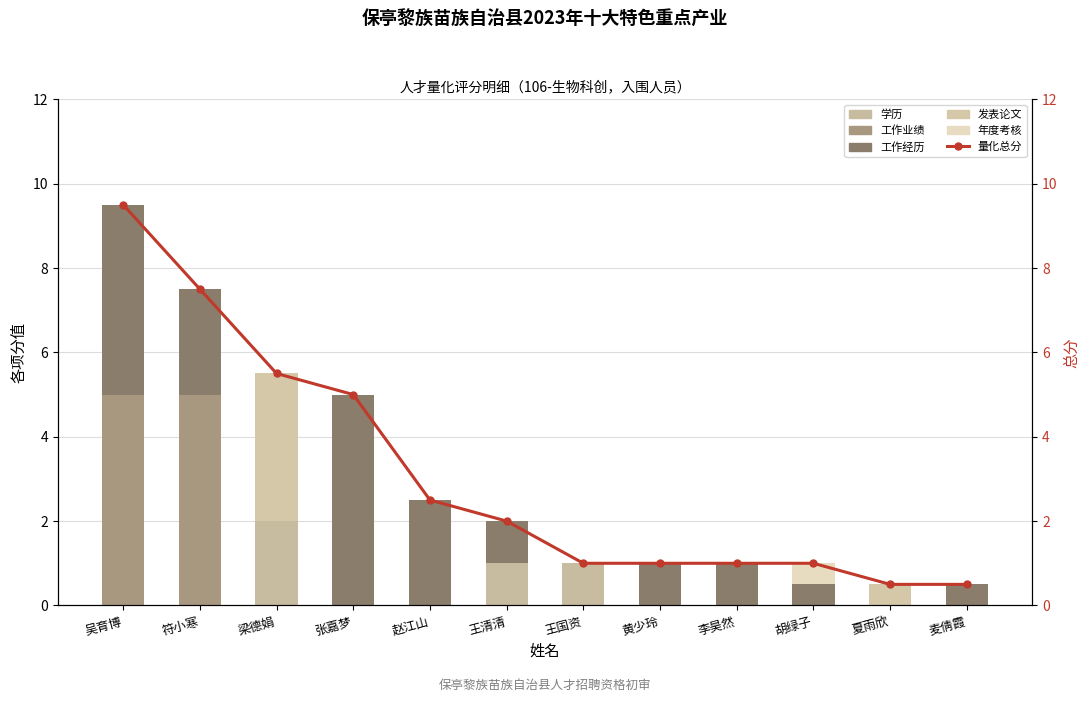

Reading right to left, transcribe all the data shown in this chart.

学历: 0.0	0.0	0.0	0.0	0.0	1.0	1.0	0.0	0.0	2.0	0.0	0.0
工作业绩: 0.0	0.0	0.0	0.0	0.0	0.0	0.0	0.0	0.0	0.0	5.0	5.0
工作经历: 0.5	0.0	0.5	1.0	1.0	0.0	1.0	2.5	5.0	0.0	2.5	4.5
发表论文: 0.0	0.5	0.0	0.0	0.0	0.0	0.0	0.0	0.0	3.5	0.0	0.0
年度考核: 0.0	0.0	0.5	0.0	0.0	0.0	0.0	0.0	0.0	0.0	0.0	0.0
量化总分: 0.5	0.5	1.0	1.0	1.0	1.0	2.0	2.5	5.0	5.5	7.5	9.5